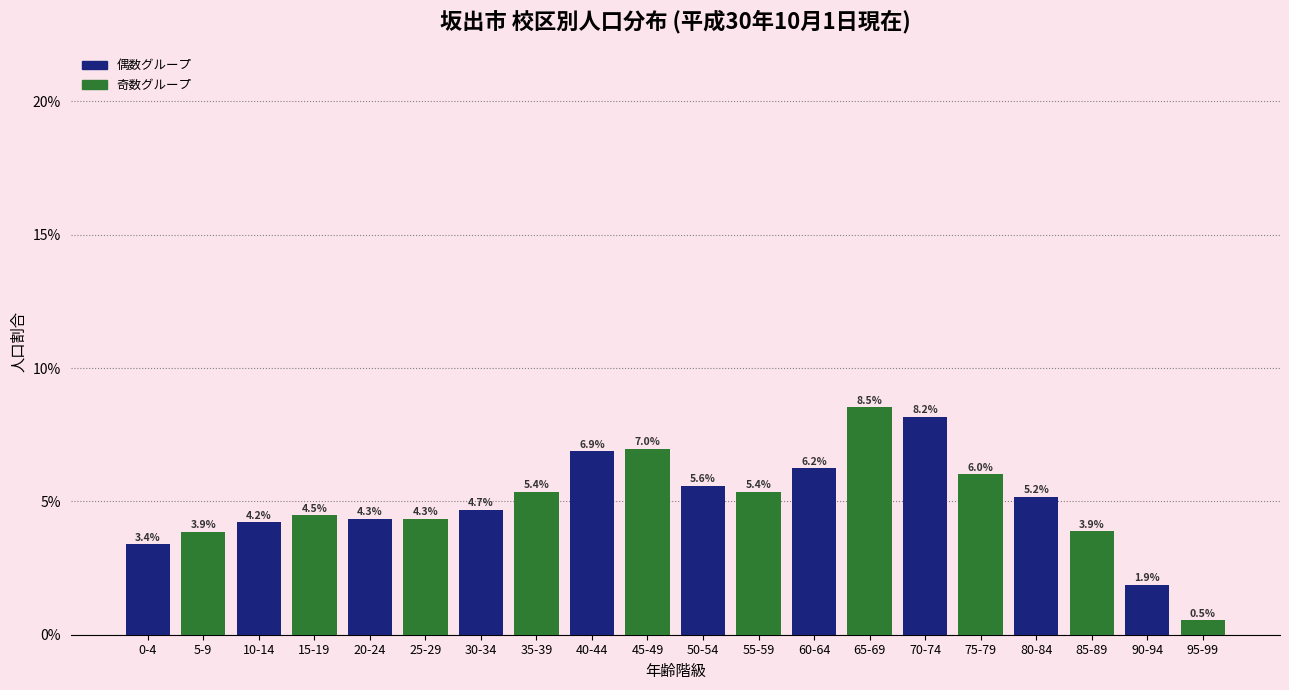

Reading left to right, what are all the values shown in this chart?

0-4=3.4	5-9=3.9	10-14=4.2	15-19=4.5	20-24=4.3	25-29=4.3	30-34=4.7	35-39=5.4	40-44=6.9	45-49=7.0	50-54=5.6	55-59=5.4	60-64=6.2	65-69=8.5	70-74=8.2	75-79=6.0	80-84=5.2	85-89=3.9	90-94=1.9	95-99=0.5